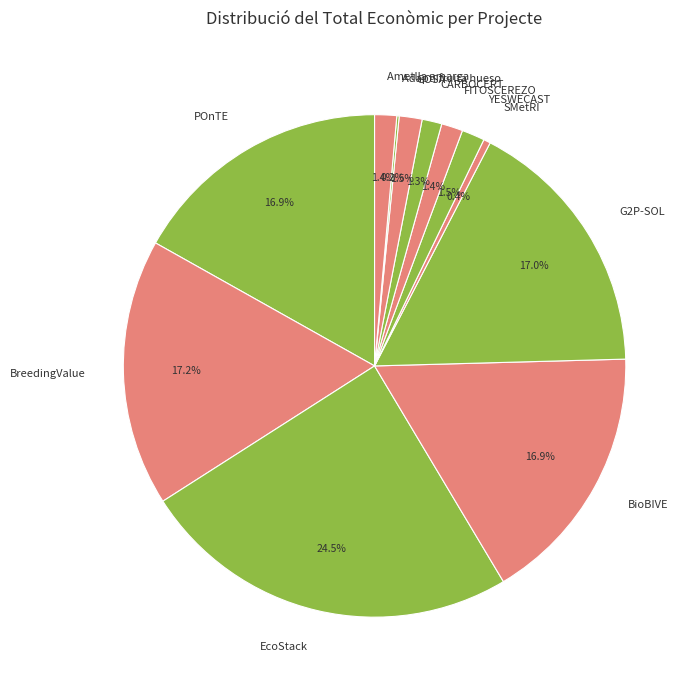

Between BioBIVE and CARBOCERT, which is larger?

BioBIVE